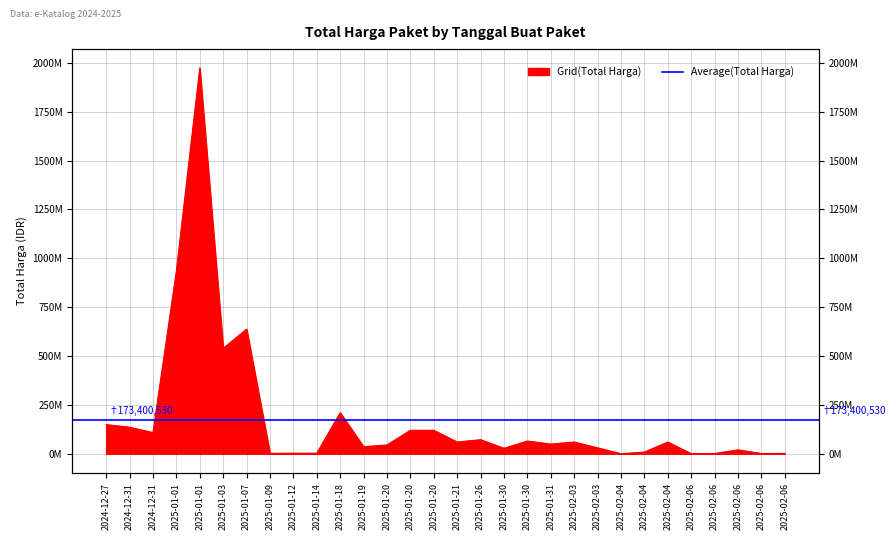

At which label is the value closest to 987125000?

2025-01-01